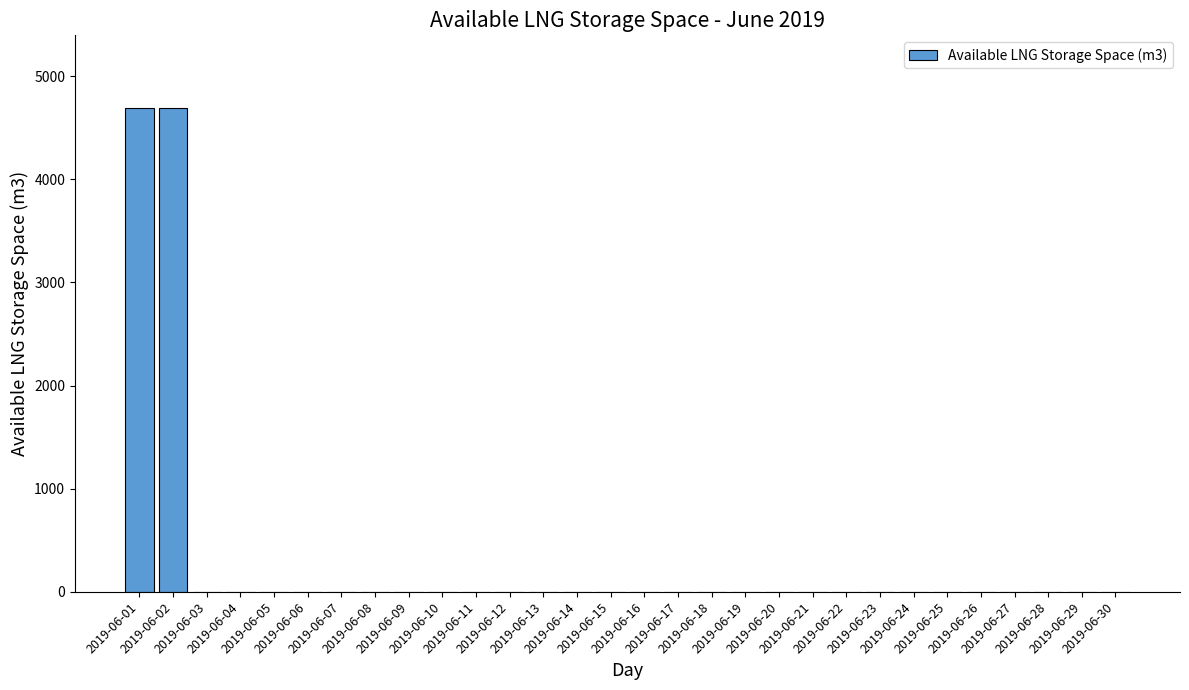

What is the average value?

313